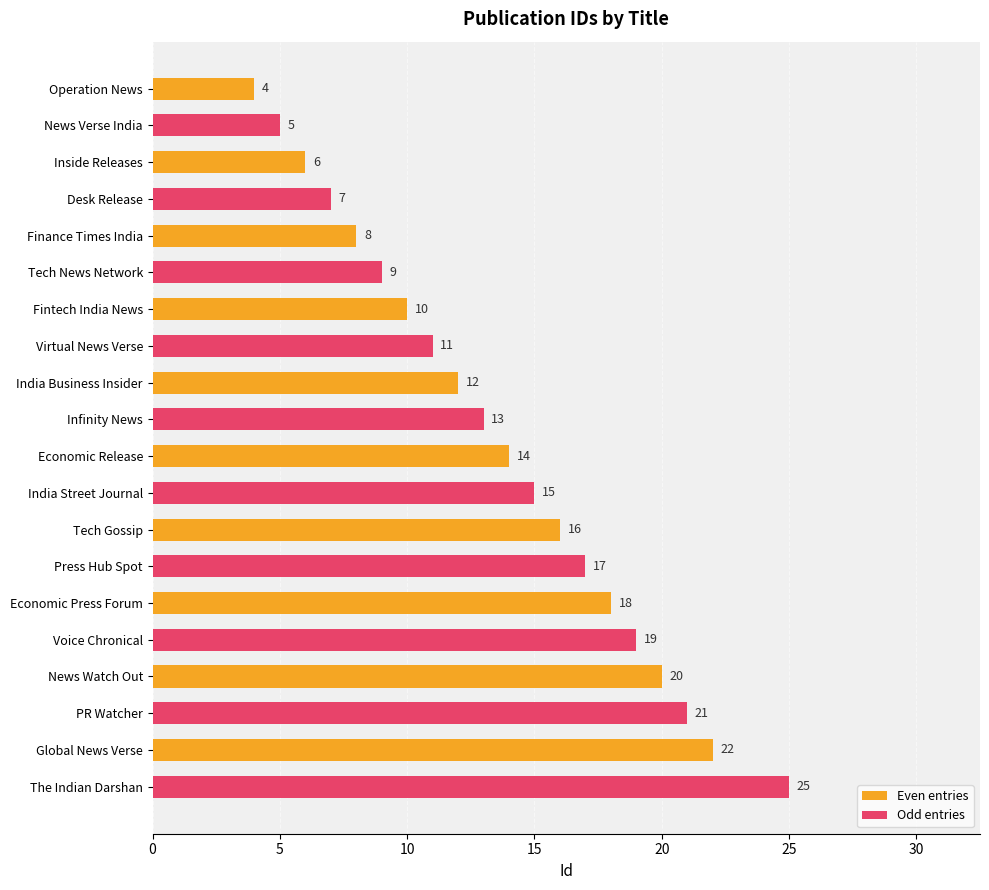

Is the value of Odd entries at Economic Press Forum greater than the value of Even entries at News Watch Out?

No